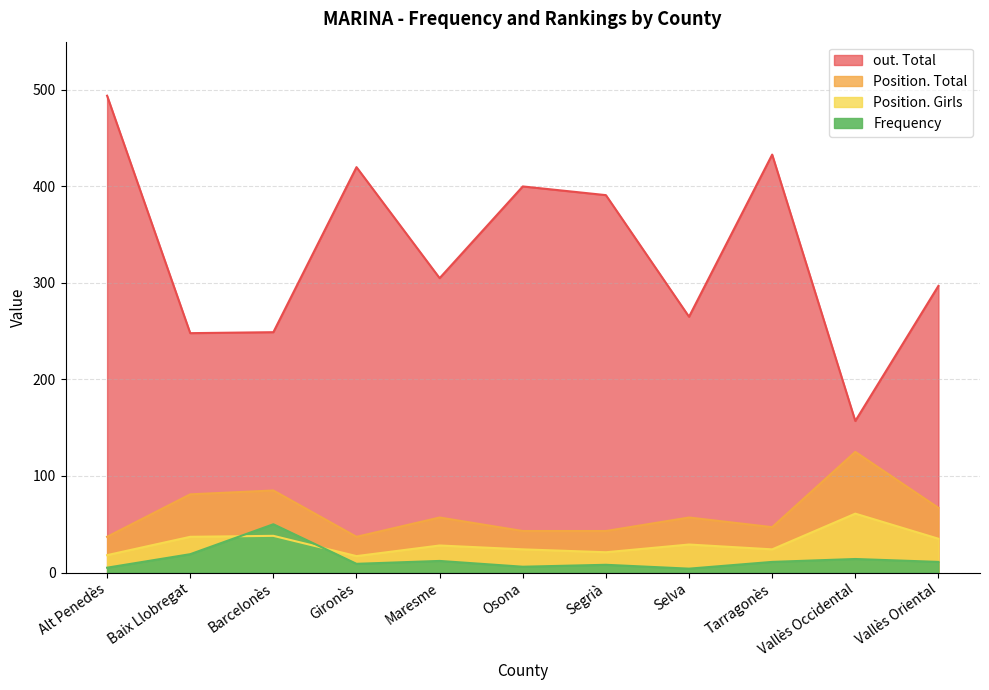

Count the number of data series in this chart.

4